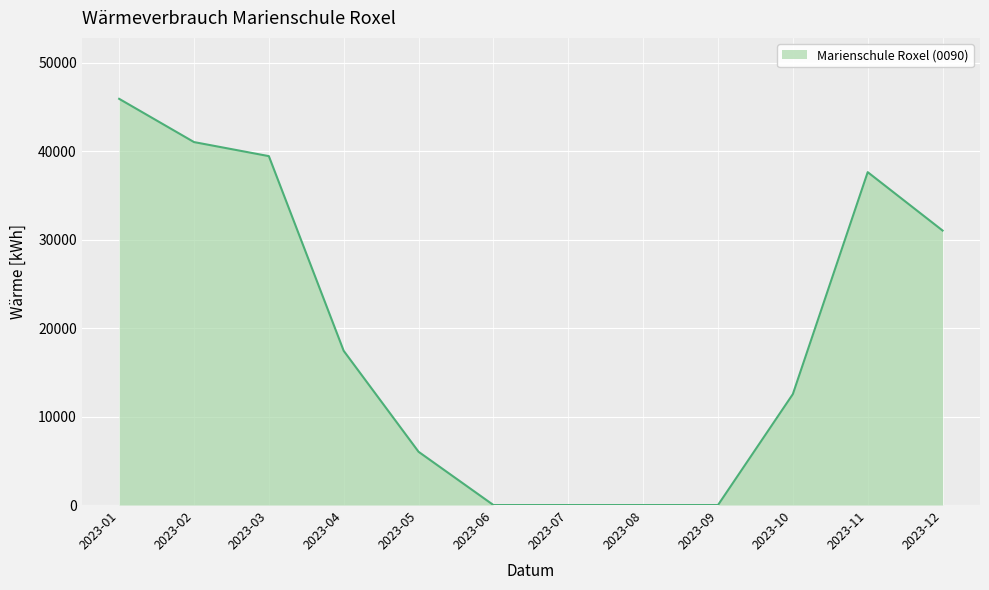

Reading left to right, extract all data points from this chart.

2023-01=45920	2023-02=41030	2023-03=39440	2023-04=17430	2023-05=6020	2023-06=0	2023-07=0	2023-08=0	2023-09=0	2023-10=12540	2023-11=37630	2023-12=31030